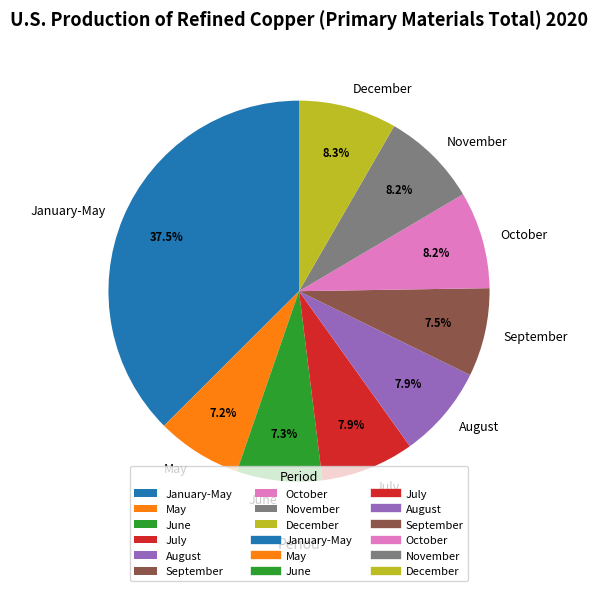

Is there any slice that represents more than half of the pie?

No